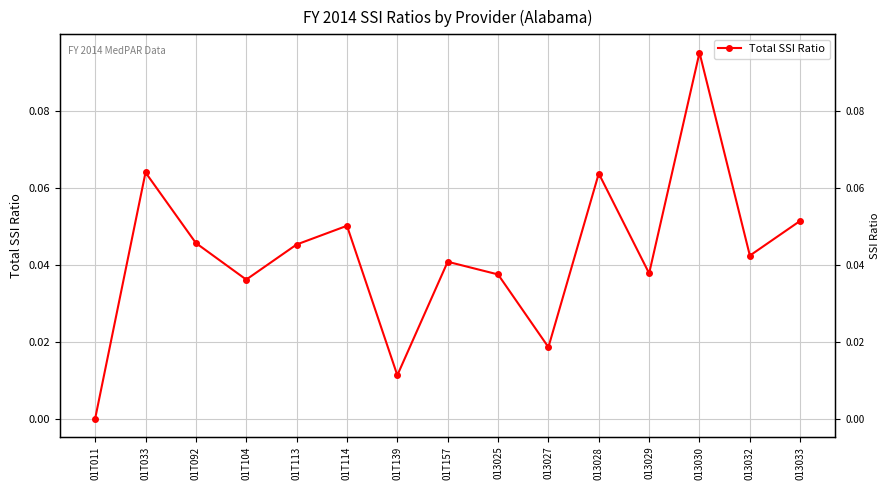

What is the label of the 8th point from the left?

01T157